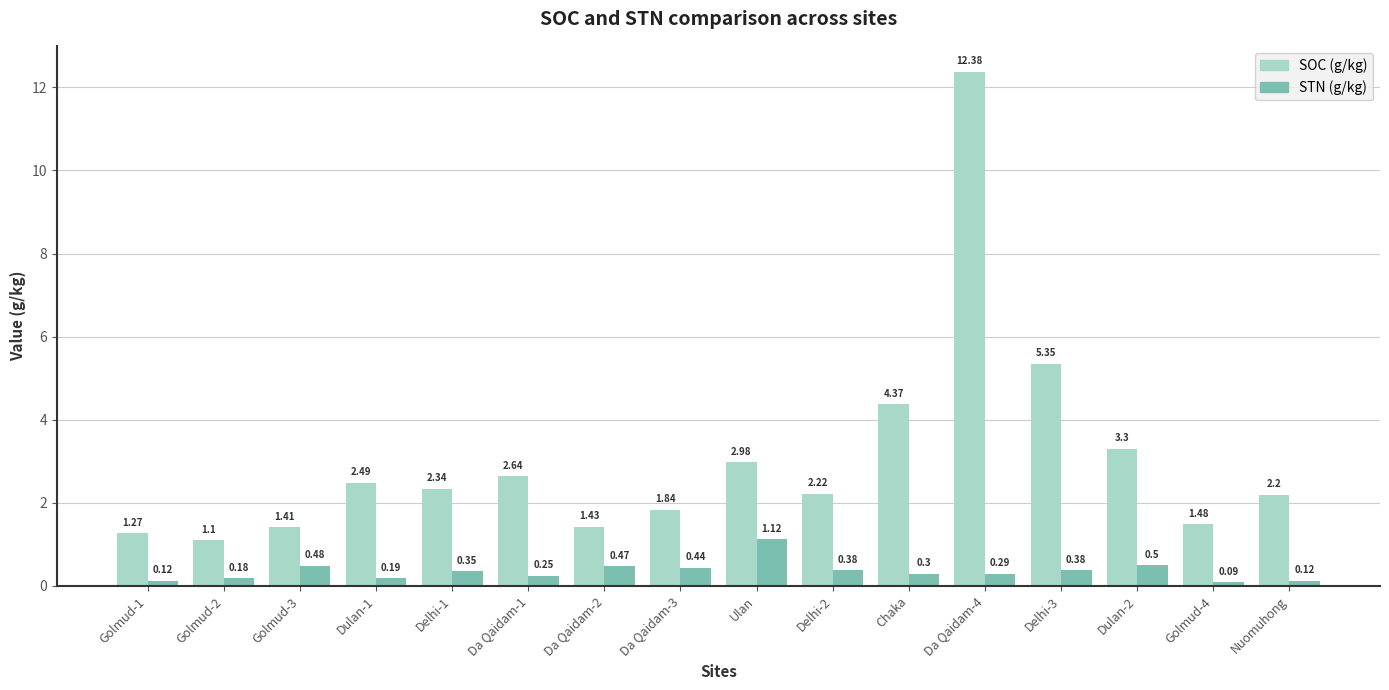

What is the greatest value displayed?

12.4